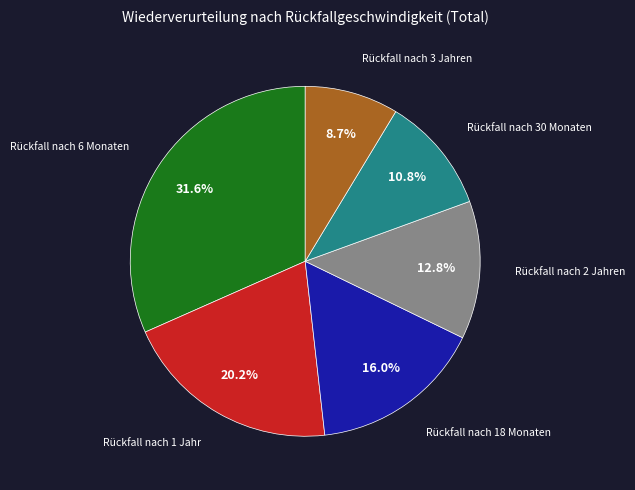

Is there a majority slice in this chart?

No